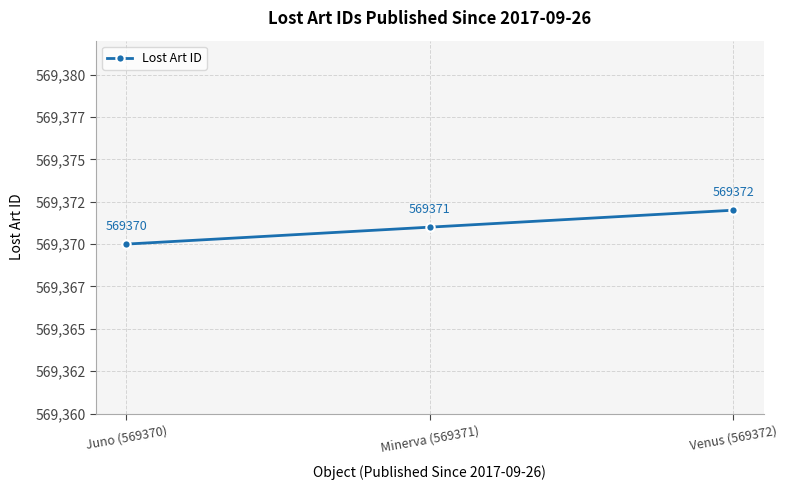

List the labels in order of value, smallest first.

Juno (569370), Minerva (569371), Venus (569372)